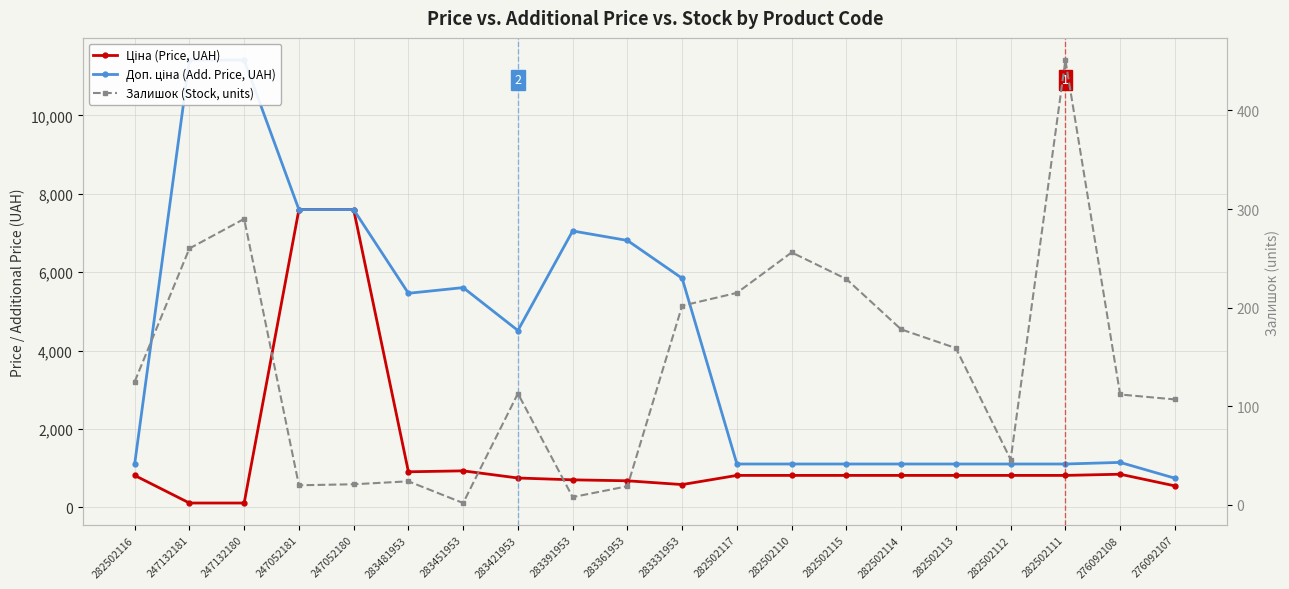

Is the value of Доп. ціна (Add. Price, UAH) at 282502111 greater than the value of Залишок (Stock, units) at 283481953?

Yes